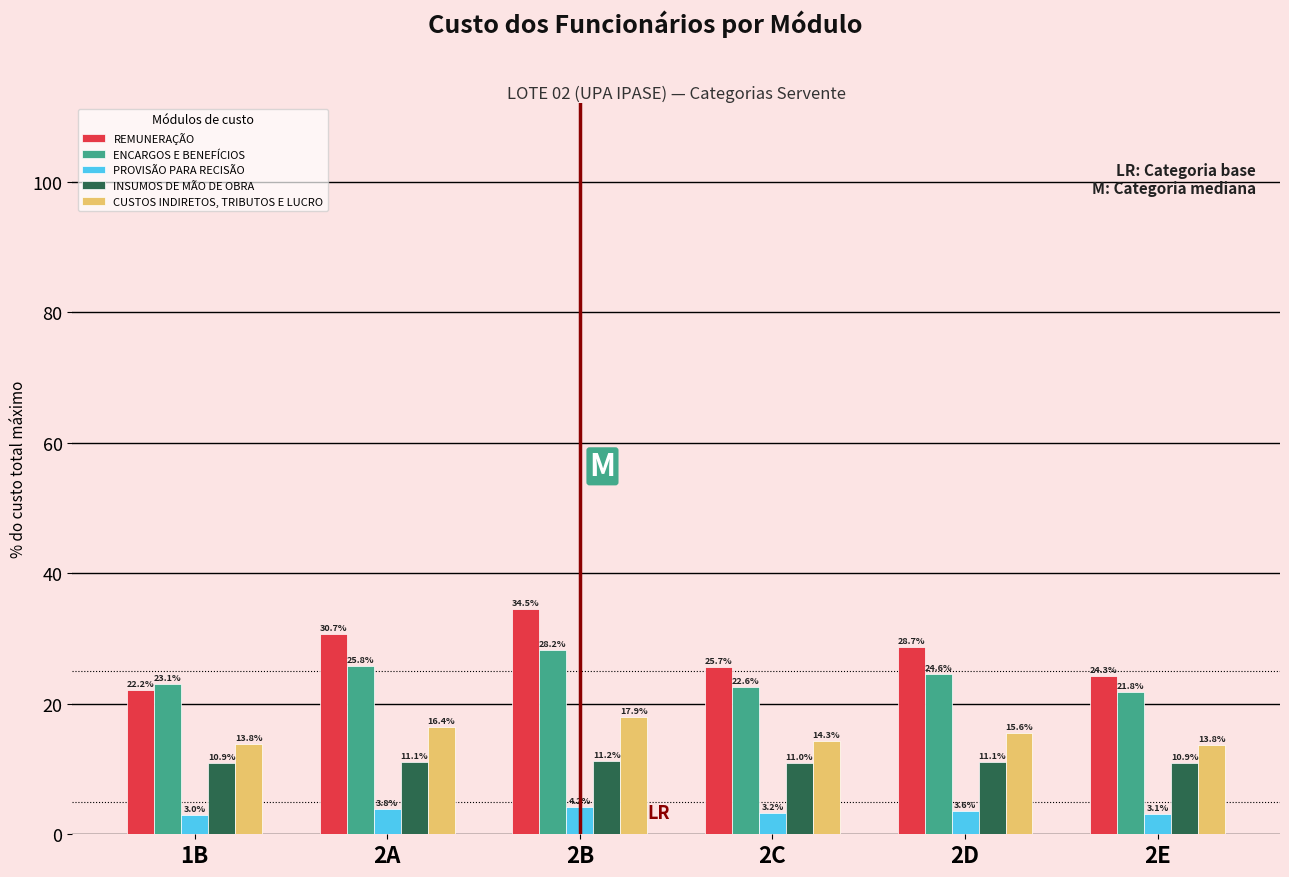

Reading left to right, transcribe all the data shown in this chart.

REMUNERAÇÃO: 1B=22.2	2A=30.7	2B=34.5	2C=25.7	2D=28.7	2E=24.3
ENCARGOS E BENEFÍCIOS: 1B=23.1	2A=25.8	2B=28.2	2C=22.6	2D=24.6	2E=21.8
PROVISÃO PARA RECISÃO: 1B=3.0	2A=3.8	2B=4.2	2C=3.2	2D=3.6	2E=3.1
INSUMOS DE MÃO DE OBRA: 1B=10.9	2A=11.1	2B=11.2	2C=11.0	2D=11.1	2E=10.9
CUSTOS INDIRETOS, TRIBUTOS E LUCRO: 1B=13.8	2A=16.4	2B=17.9	2C=14.3	2D=15.6	2E=13.8